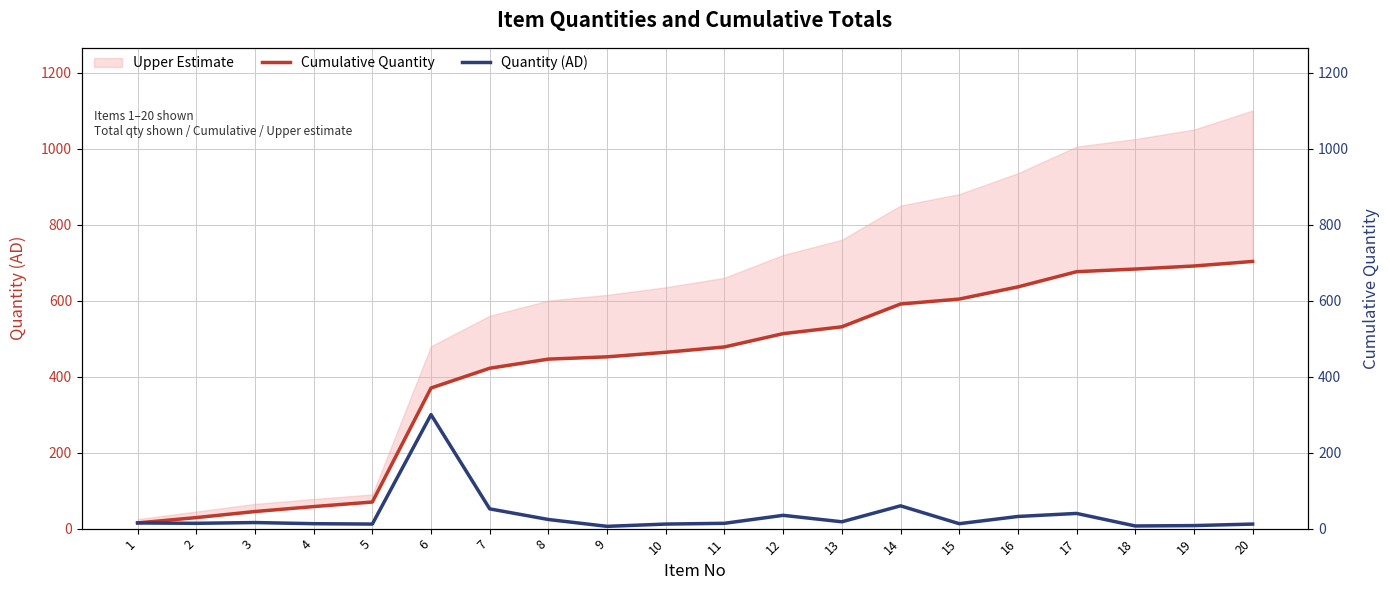

What is the average value of the Quantity (AD) series?

35